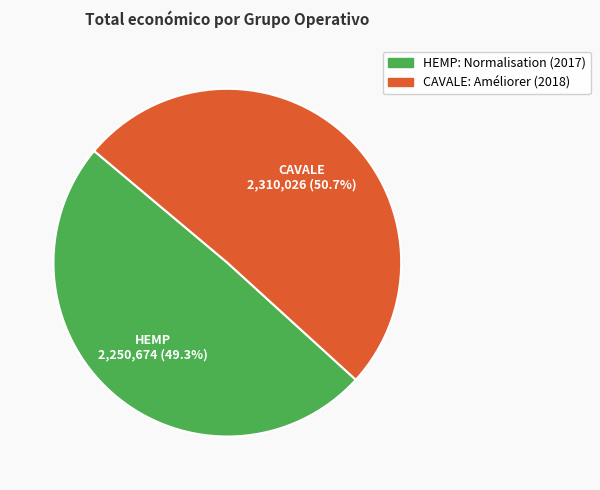

Which category accounts for the majority?

CAVALE: Améliorer